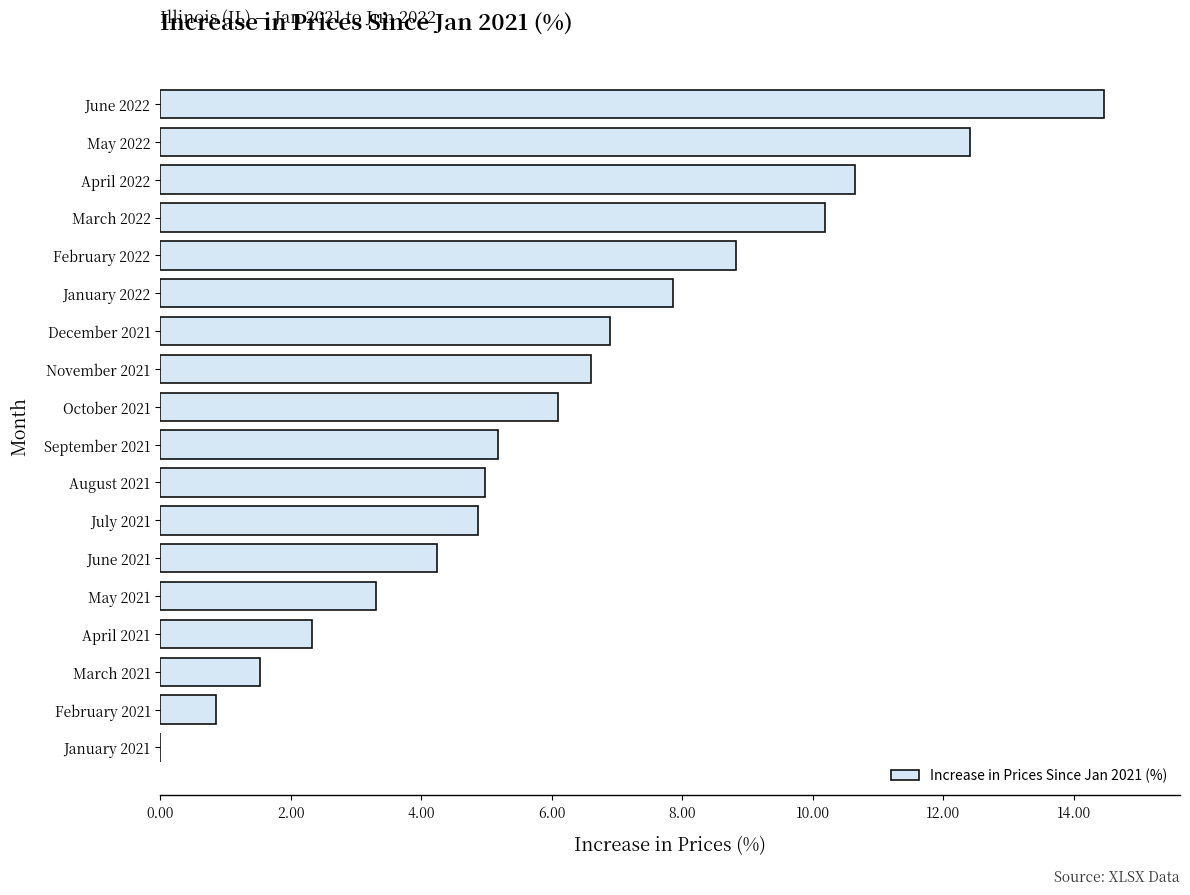

What is the maximum value shown in the chart?

14.5